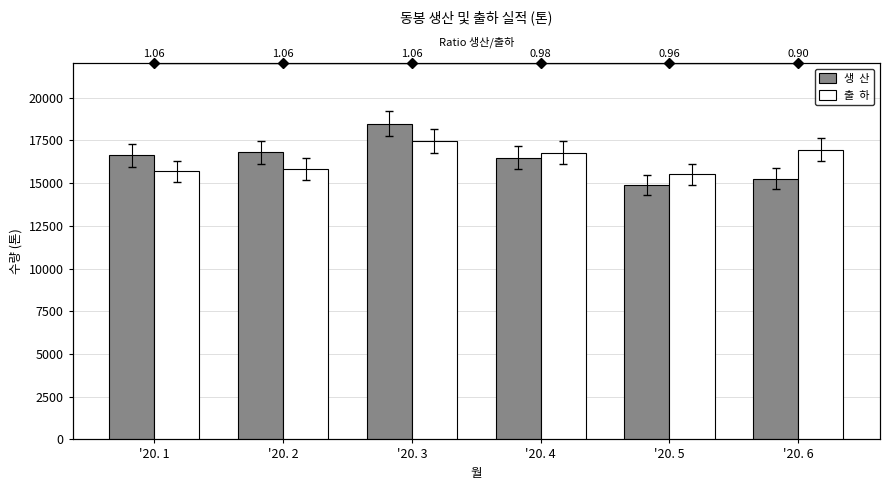

Rank the series by their maximum value, from lowest to highest.

출  하, 생  산